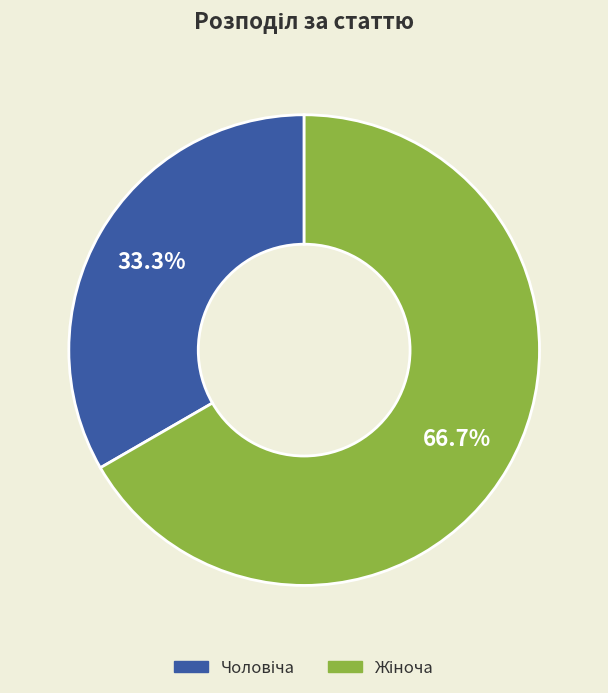

Does any single category account for the majority?

Yes